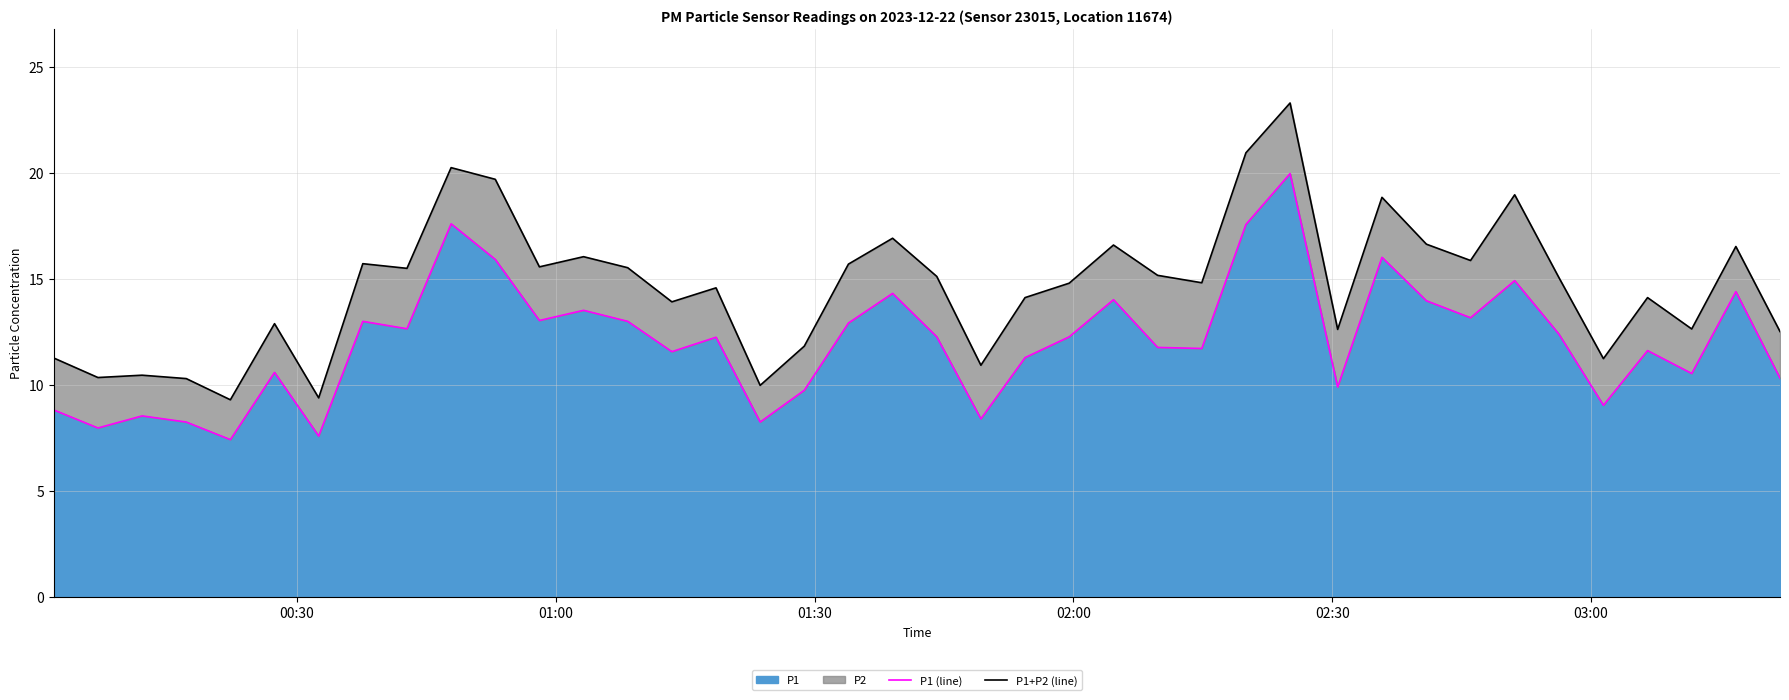

True or false: P1+P2 (line) and P1 (line) intersect in this chart.

False